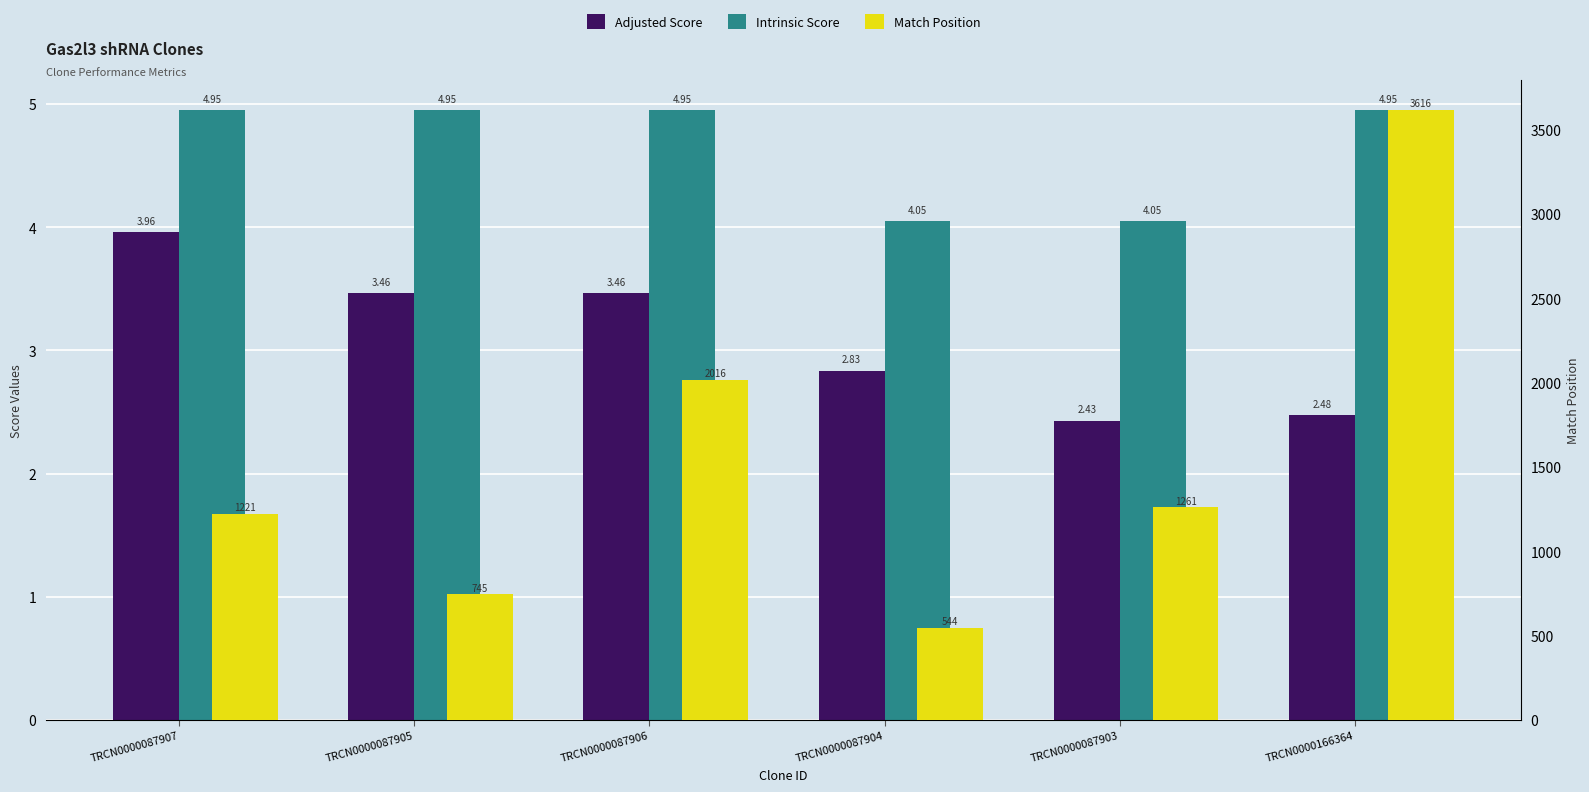

What is the spread (max minus min) of values at TRCN0000087903?

1258.6